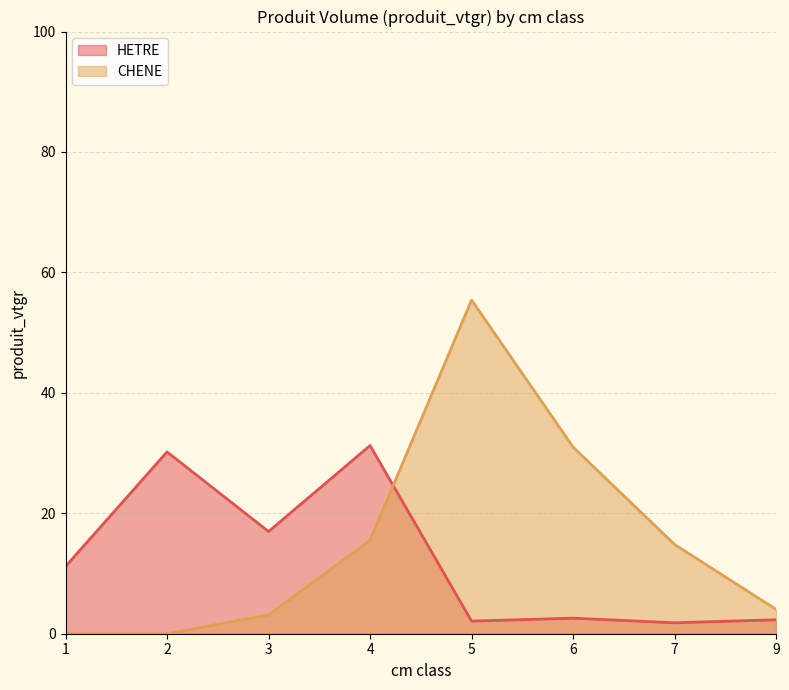

Where does the HETRE series first go above 11?

1